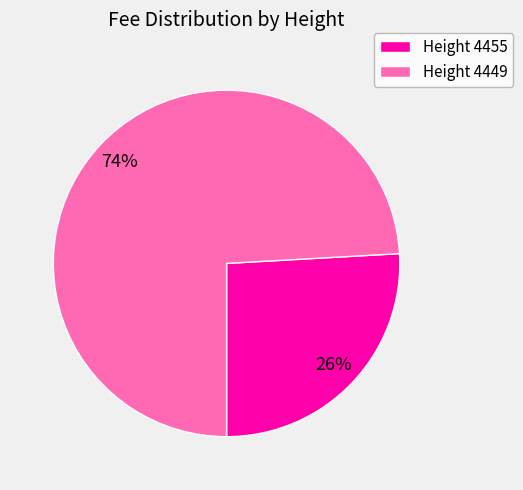

Rank the categories by value from highest to lowest.

Height 4449, Height 4455